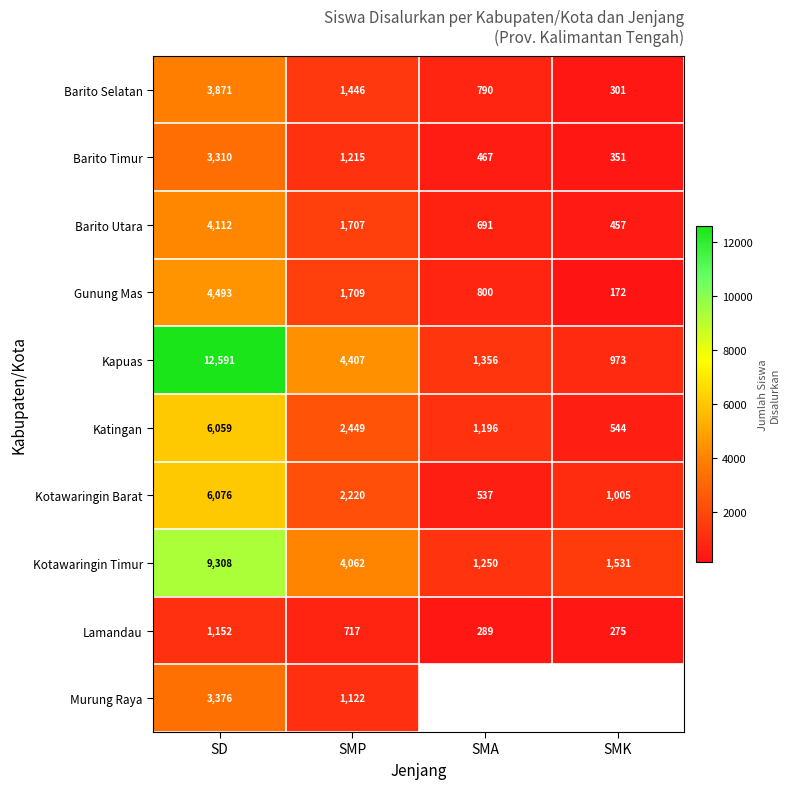

The Barito Selatan series shows 692.6 at SMP. True or false?

False